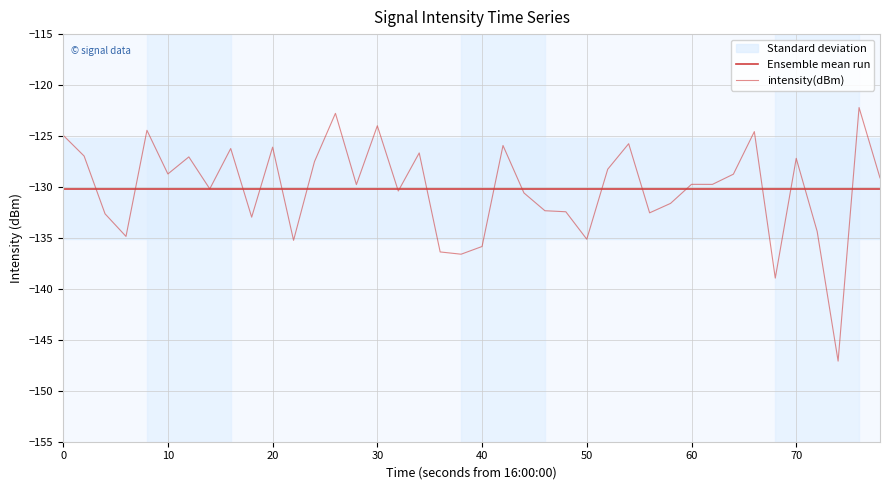

Is this an area chart (filled region under the line)?

No